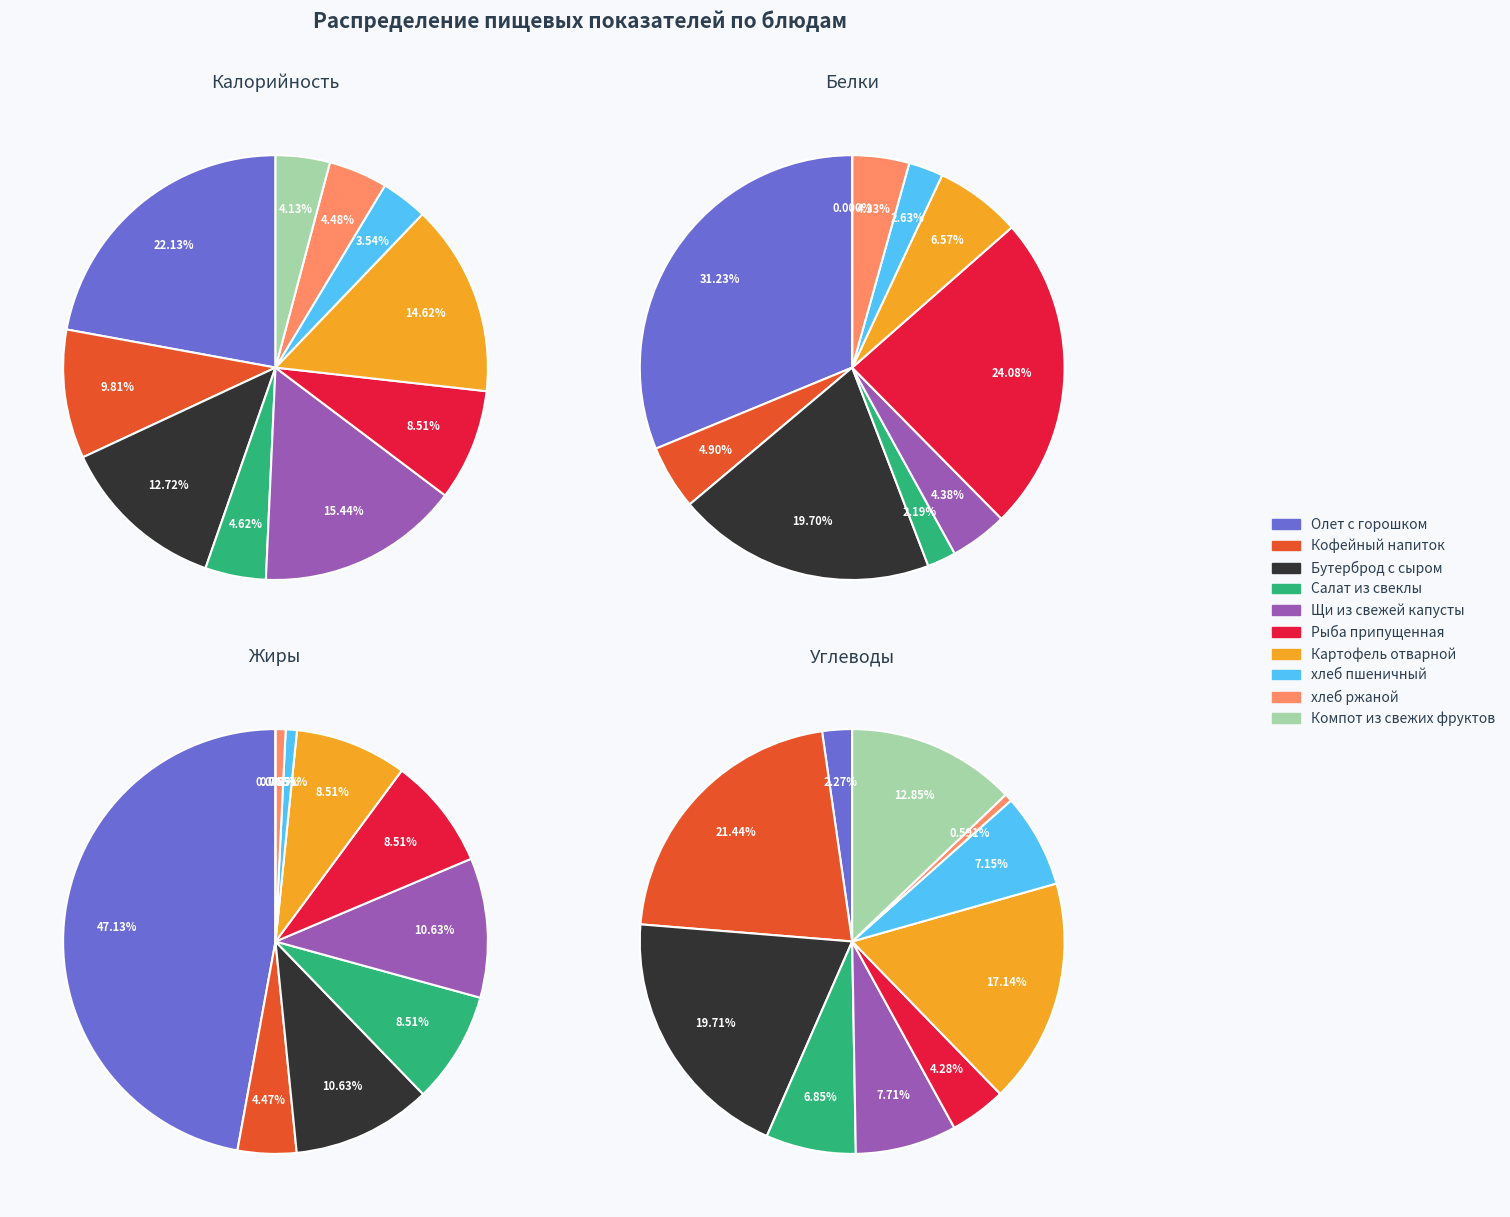

Is Щи из свежей капусты the majority of the pie?

No